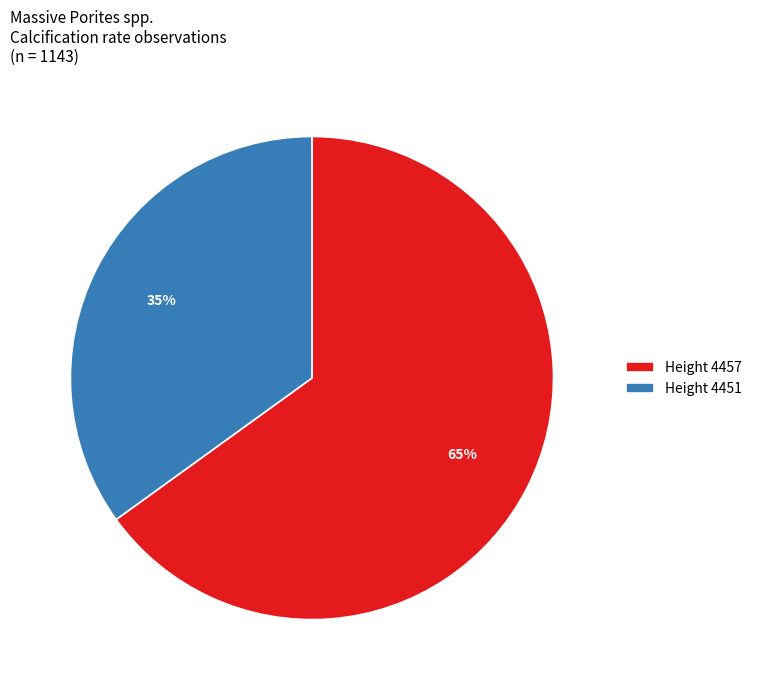

True or false: Height 4451 accounts for 21% of the total.

False